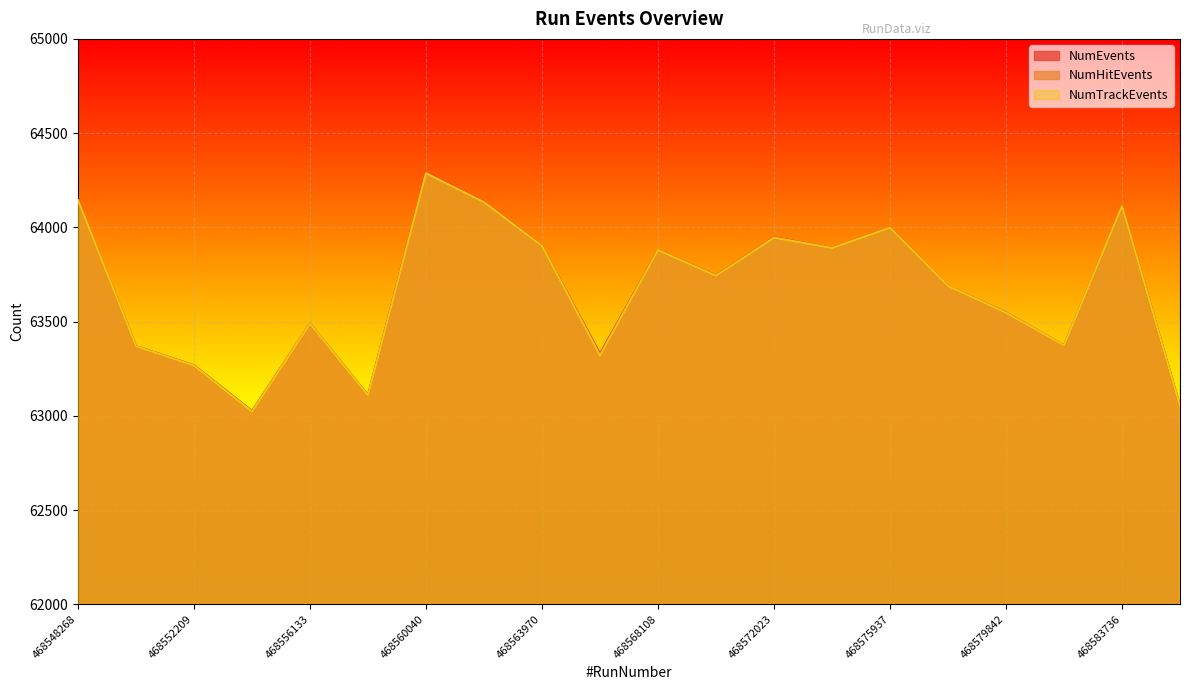

True or false: NumHitEvents and NumTrackEvents cross at least once.

False